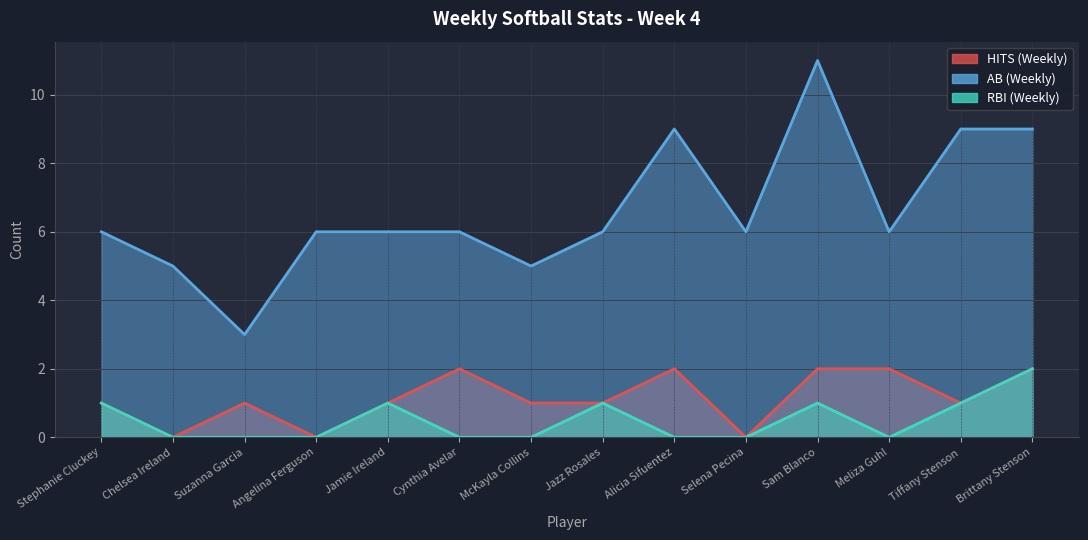

True or false: AB (Weekly) and HITS (Weekly) intersect in this chart.

False